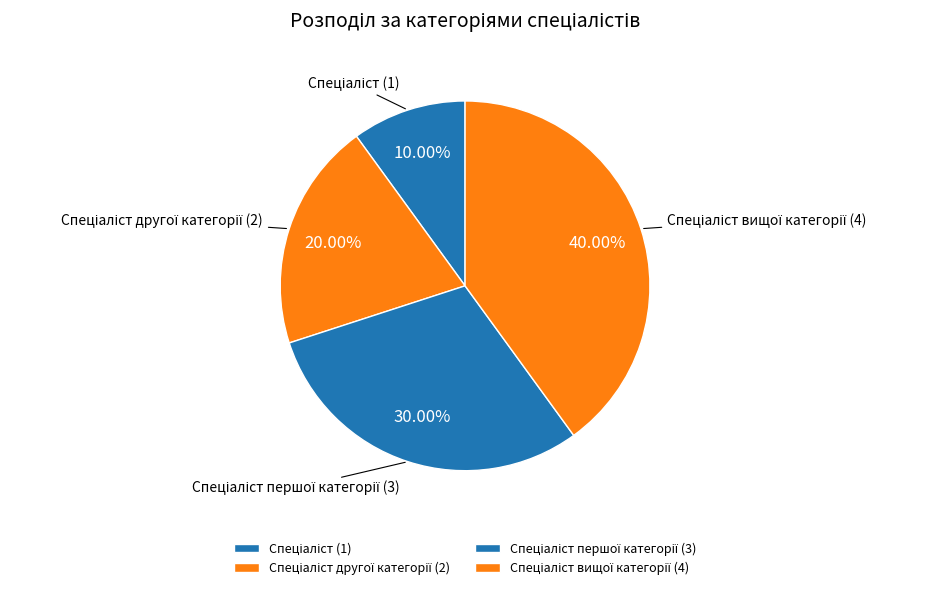

Does any single category account for the majority?

No